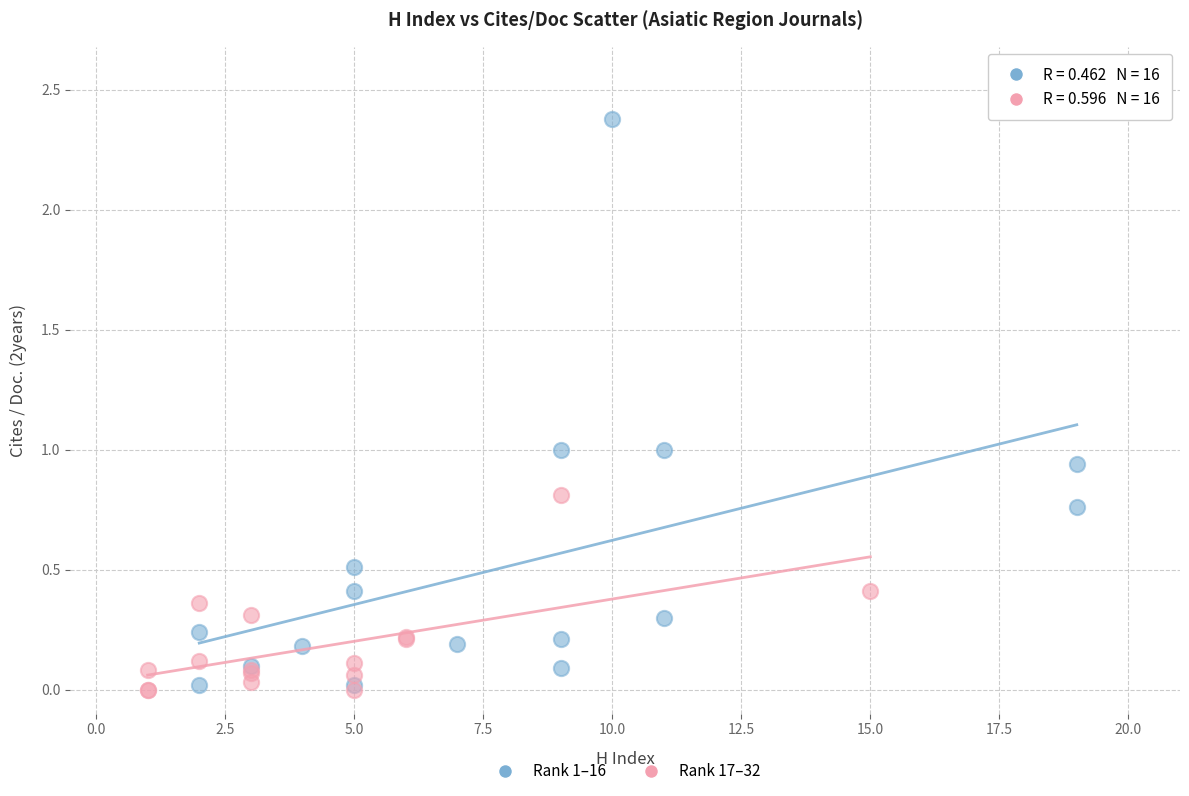

Which series has the largest Y range (max minus min)?

Rank 1–16